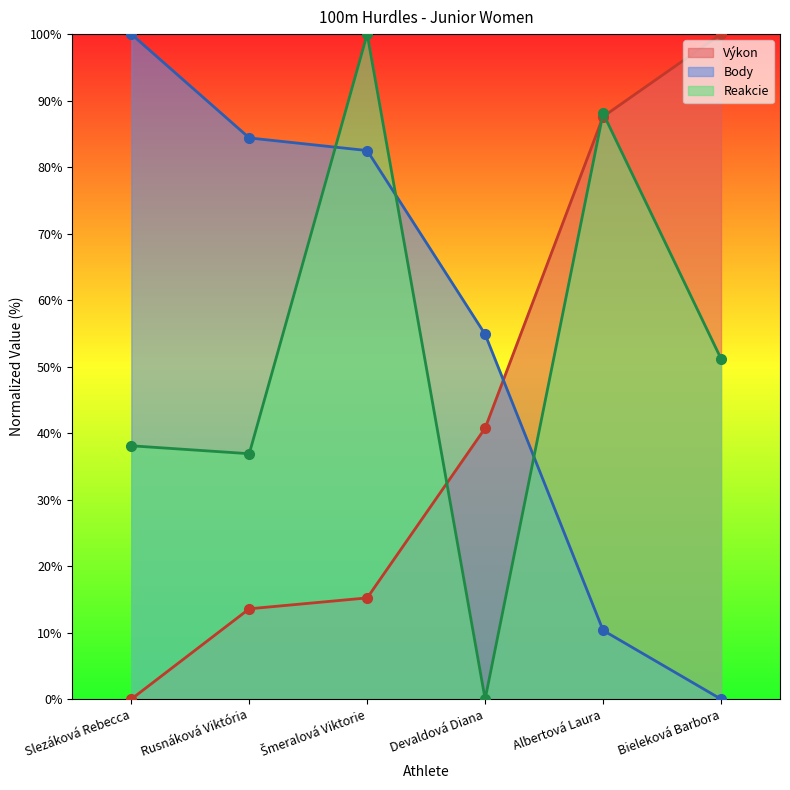

Rank the series at Albertová Laura from highest to lowest value.

Reakcie, Výkon, Body